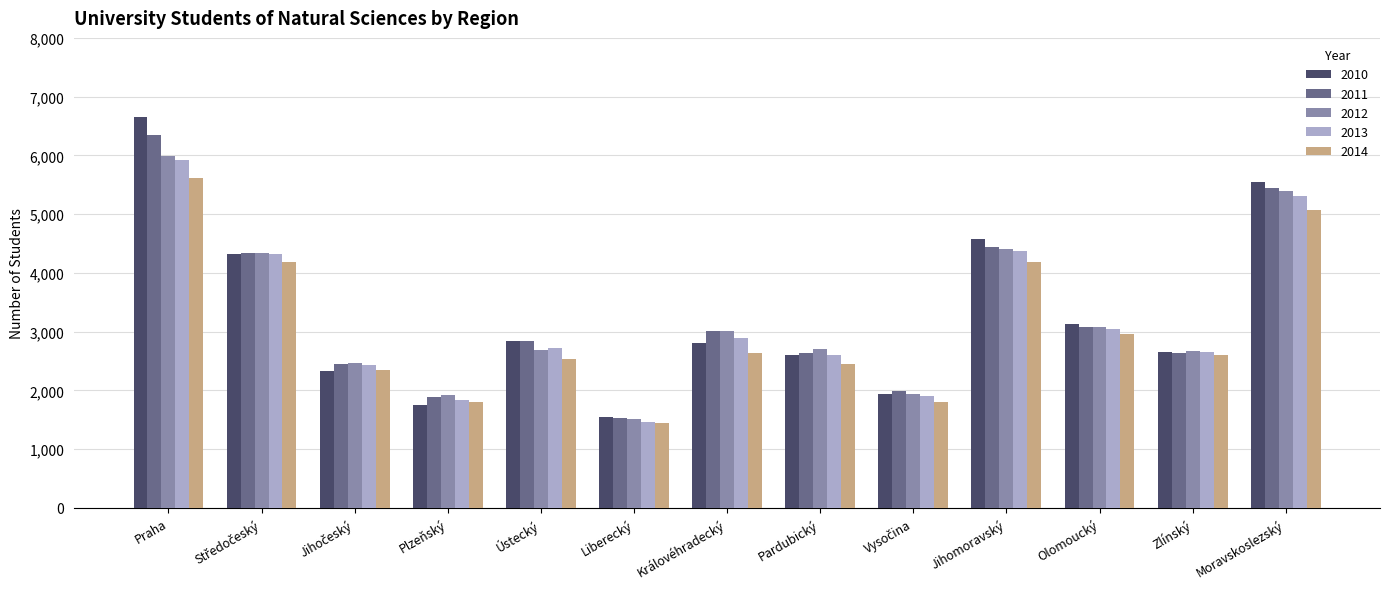

At which label does 2011 reach its peak?

Praha